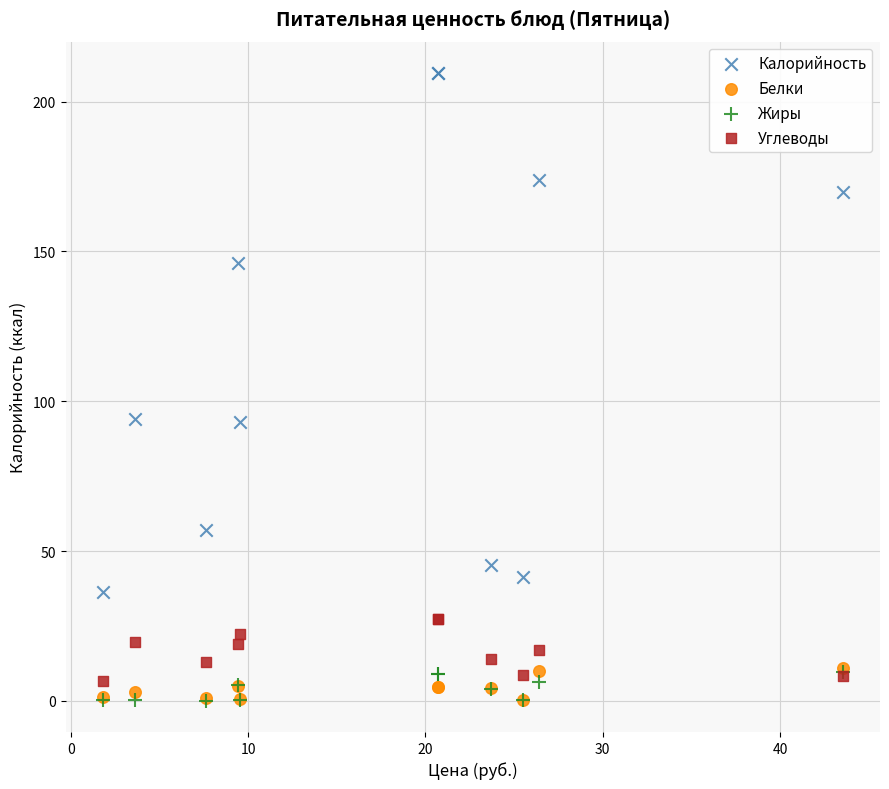

Which series contains the highest Y value?

Калорийность